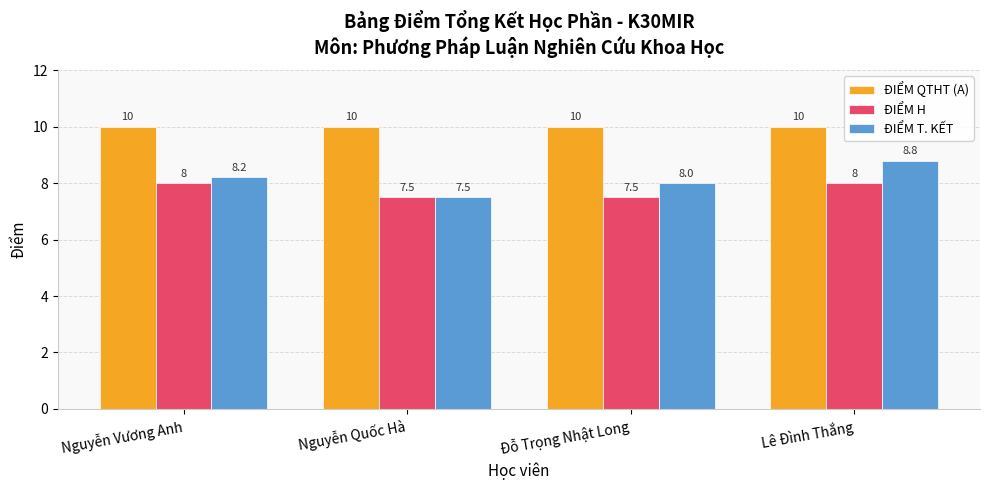

How many groups of bars are there?

4